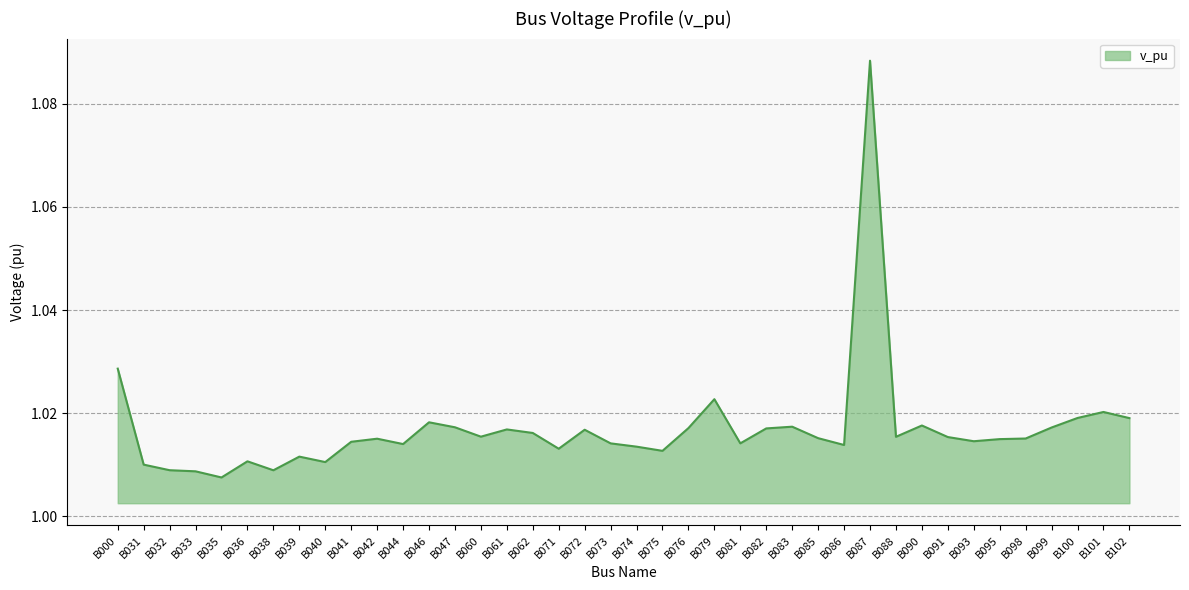

The value at B098 is 1.4. True or false?

False